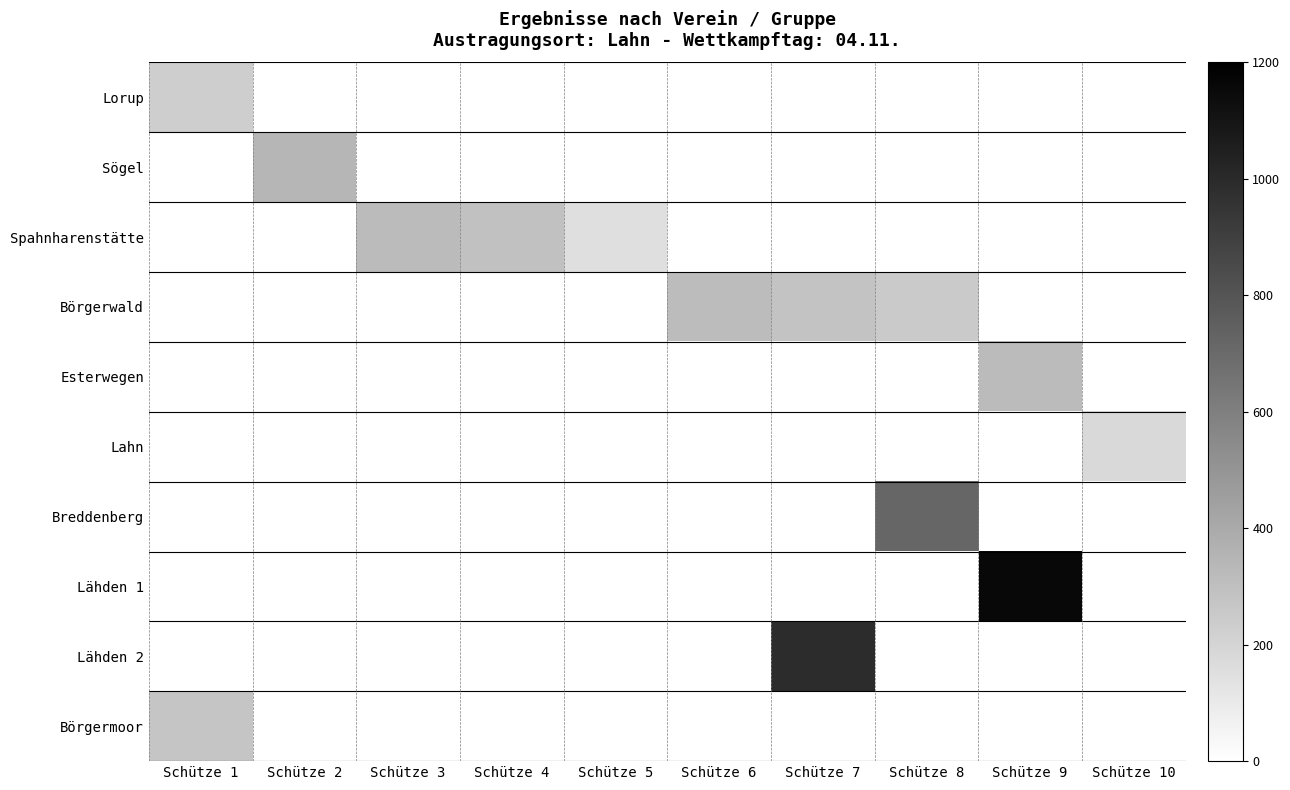

List the series in order of their peak value, lowest first.

Lahn, Lorup, Börgermoor, Börgerwald, Esterwegen, Spahnharenstätte, Sögel, Breddenberg, Lähden 2, Lähden 1